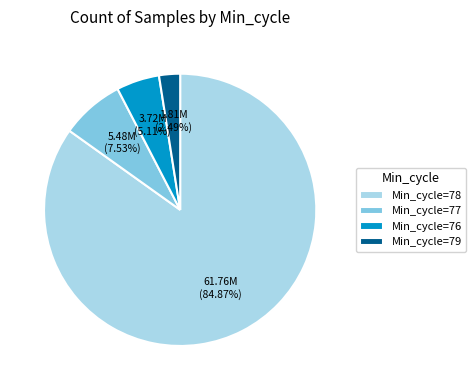

Does any single category account for the majority?

Yes